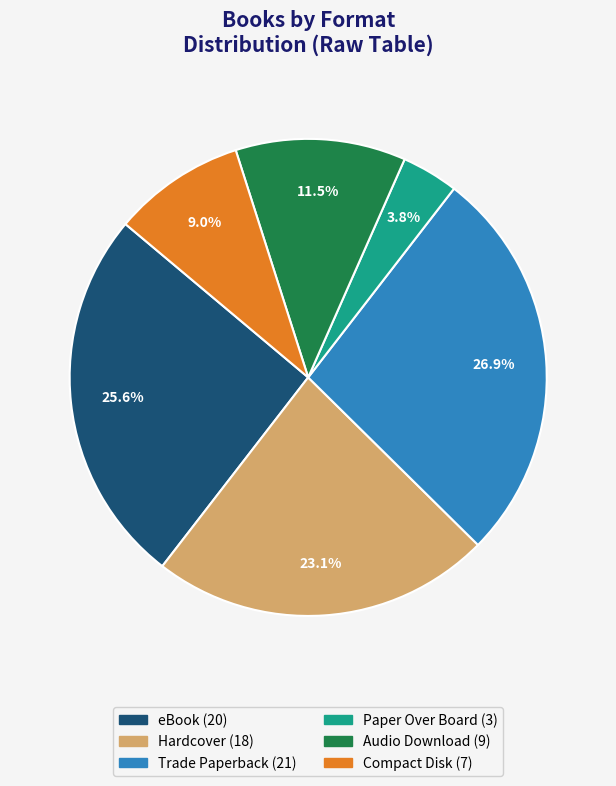

How many segments does this pie chart have?

6